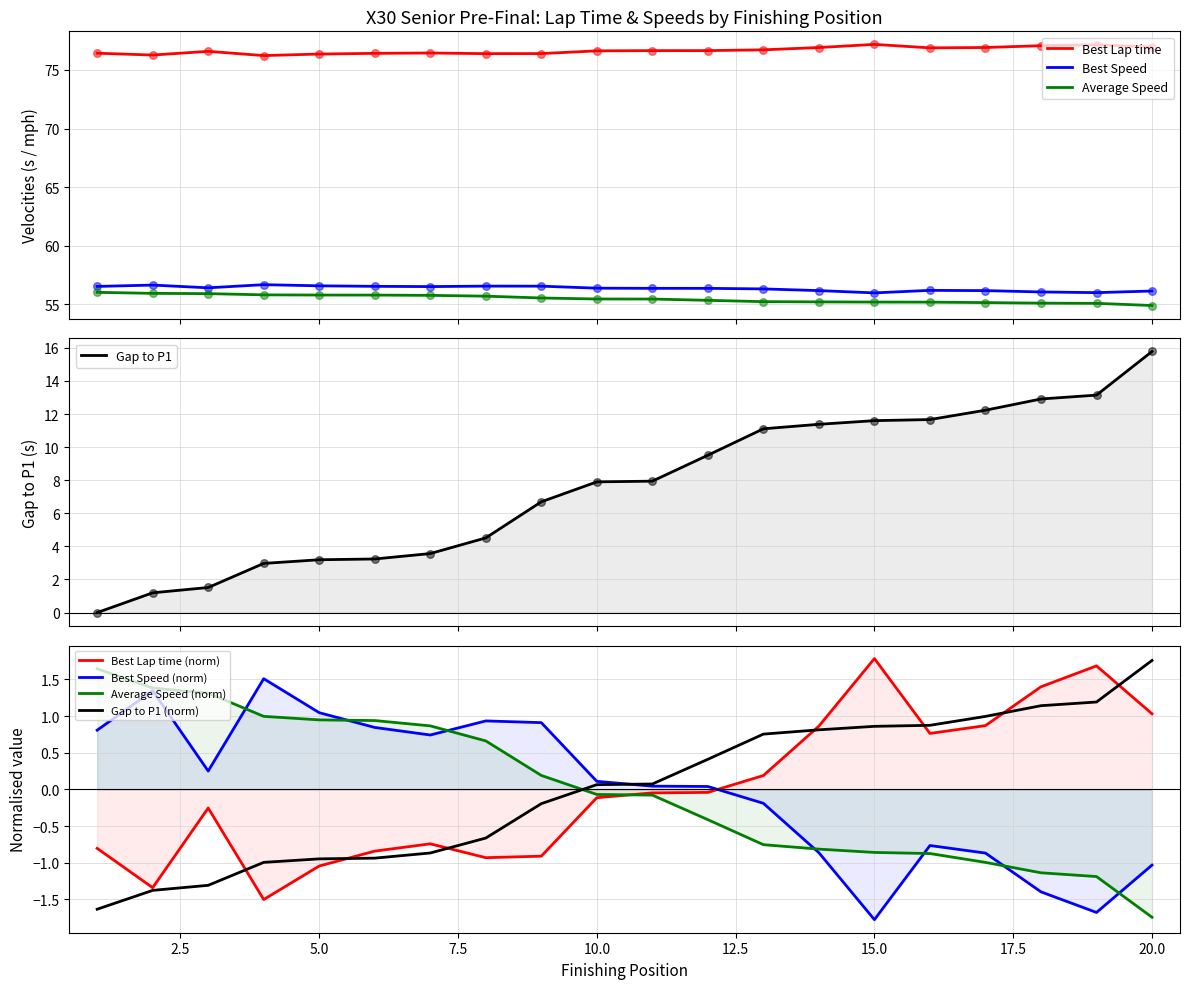

What are all the series names shown in the legend?

Best Lap time, Best Speed, Average Speed, Gap to P1